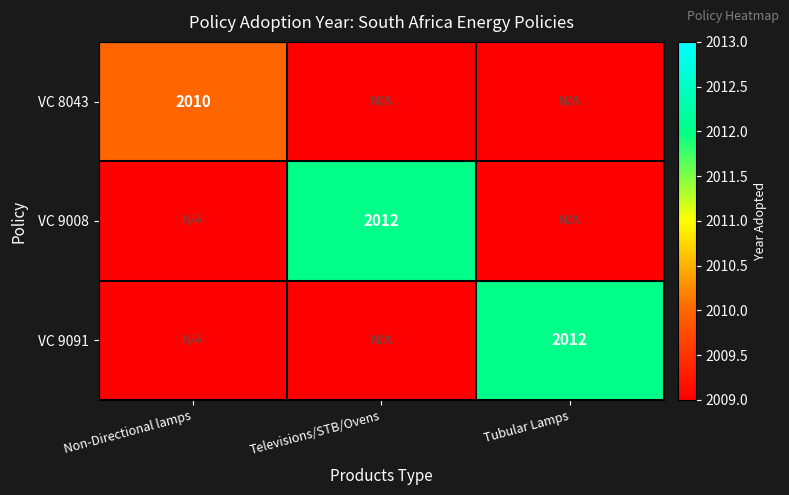

The VC 8043 series shows 2010 at Non-Directional lamps. True or false?

True